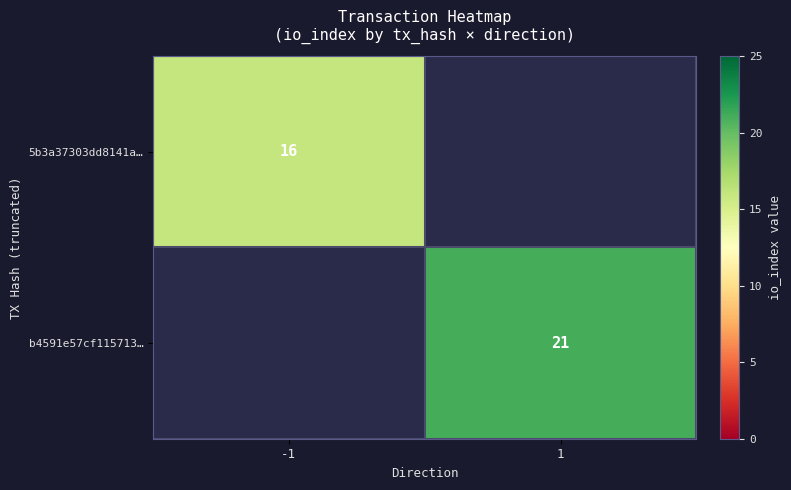

True or false: 5b3a37303dd8141a… has a value of 16 at -1.

True